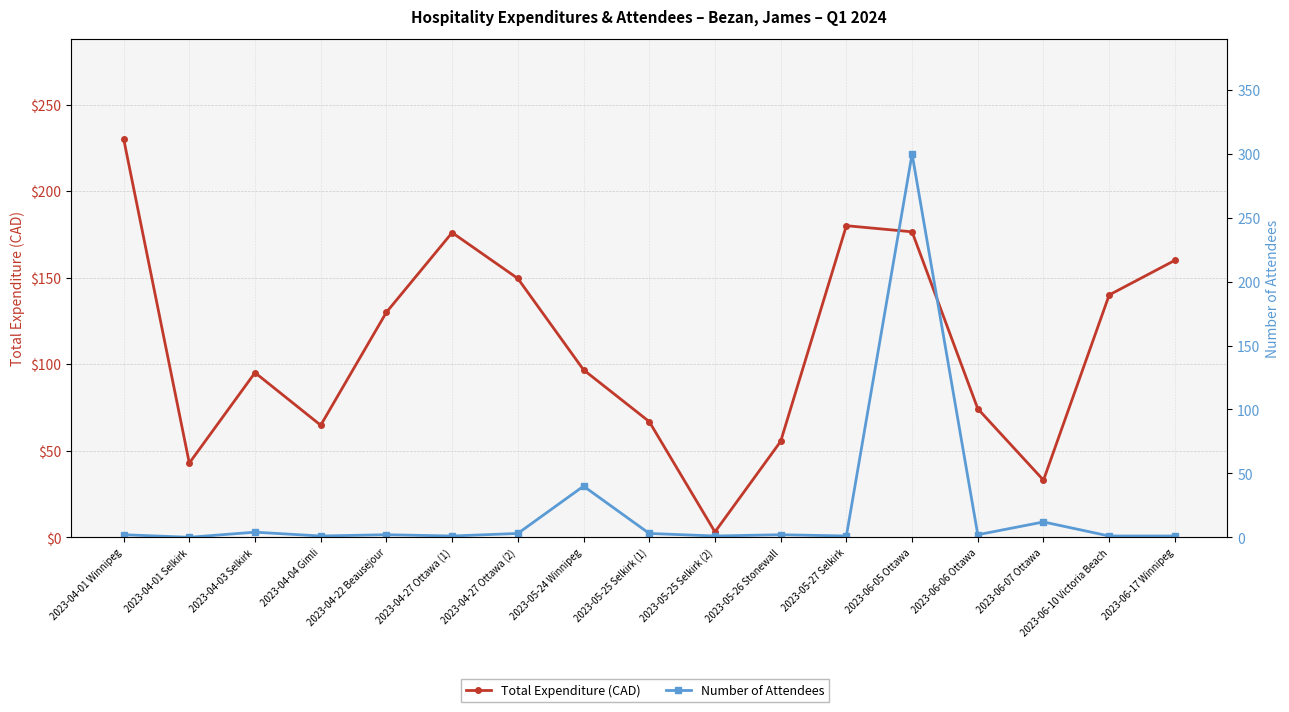

Rank the series at 2023-06-06 Ottawa from highest to lowest value.

Total Expenditure (CAD), Number of Attendees